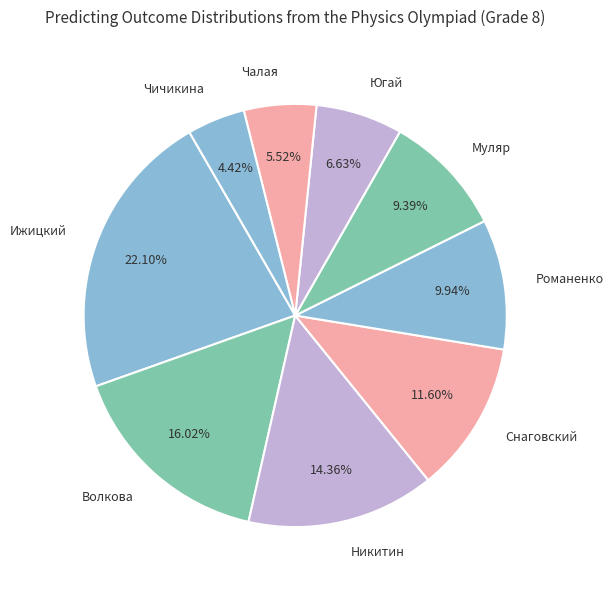

To the nearest percent, what portion does Чичикина represent?

4%